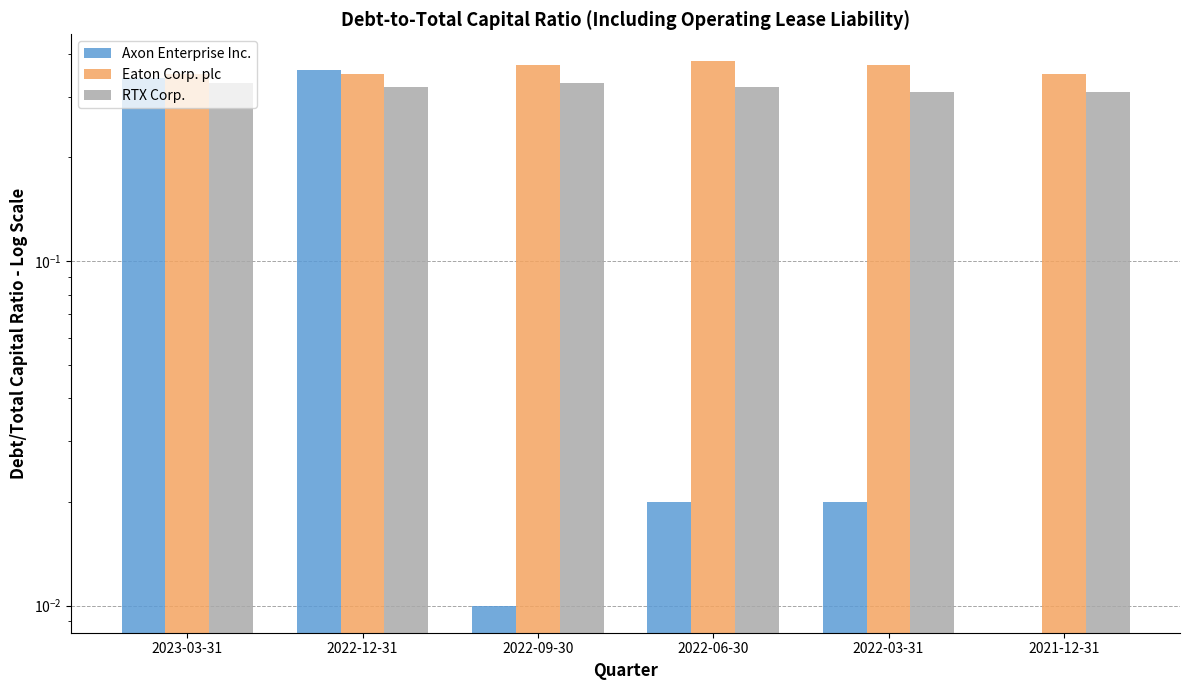

The Axon Enterprise Inc. series shows 0.2 at 2021-12-31. True or false?

False